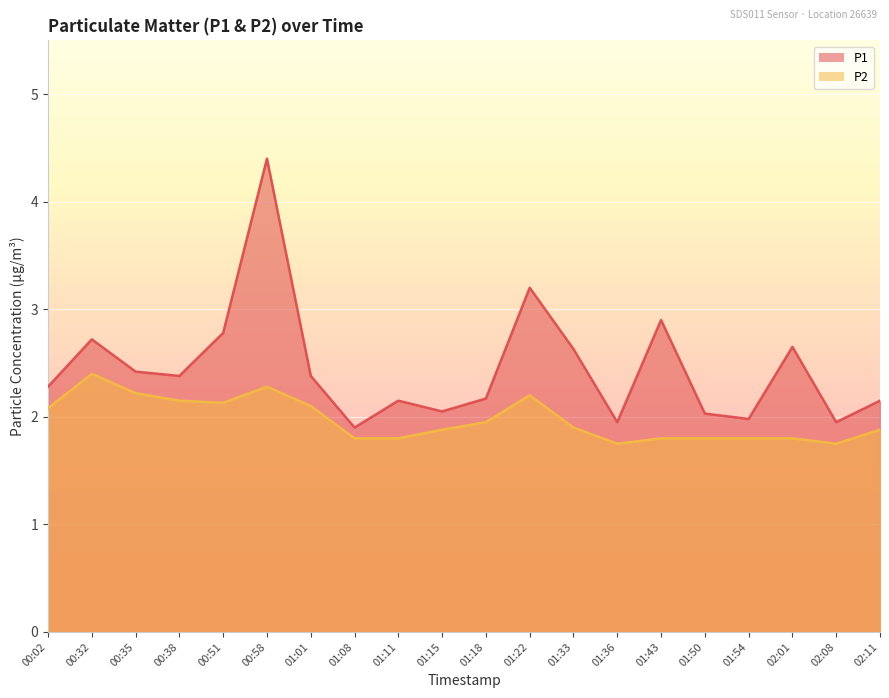

Is the value of P1 at 01:54 greater than the value of P2 at 01:54?

Yes